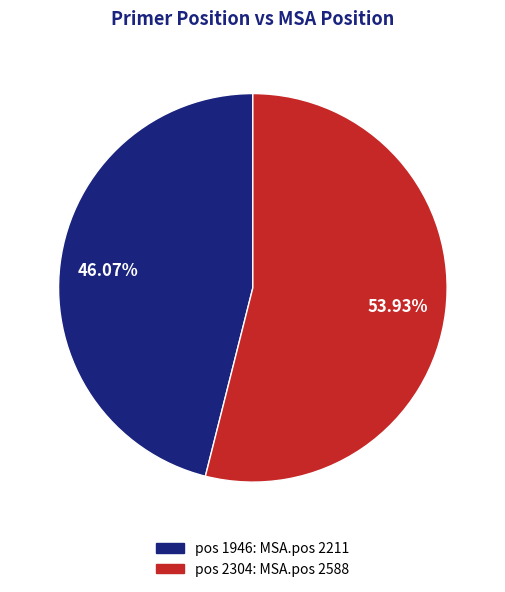

Does any single category account for the majority?

Yes